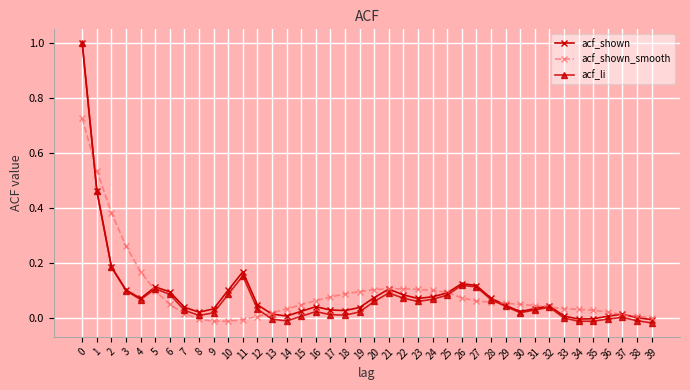

Which series has the largest range (max minus min)?

acf_li